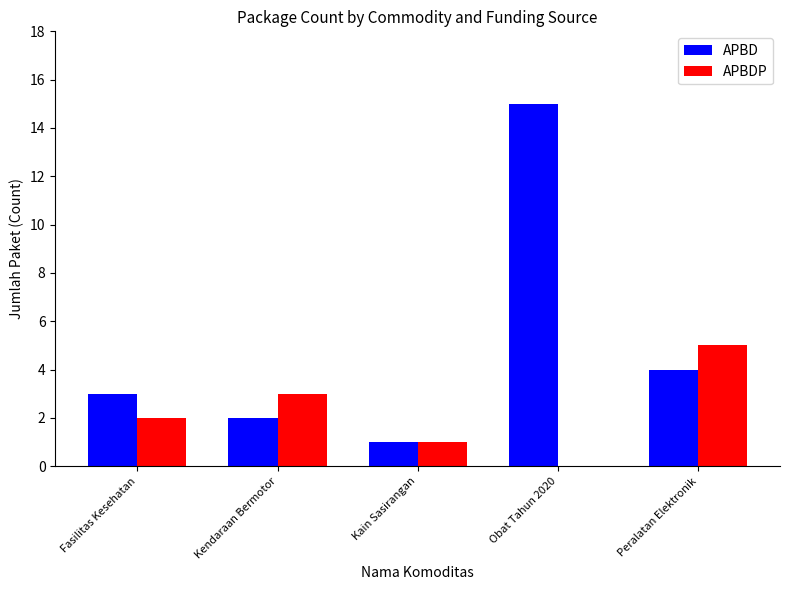

Are the bars grouped side by side (vs. stacked)?

Yes